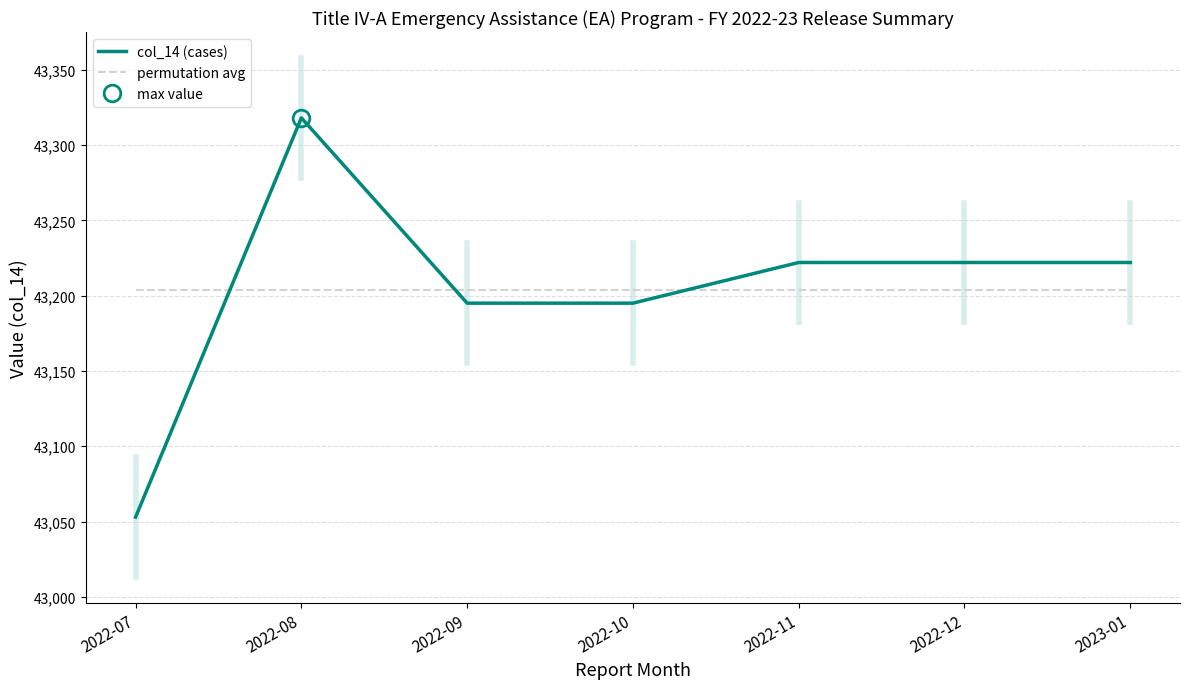

At 2022-07, list the series in order from smallest to largest.

col_14 (cases), permutation avg